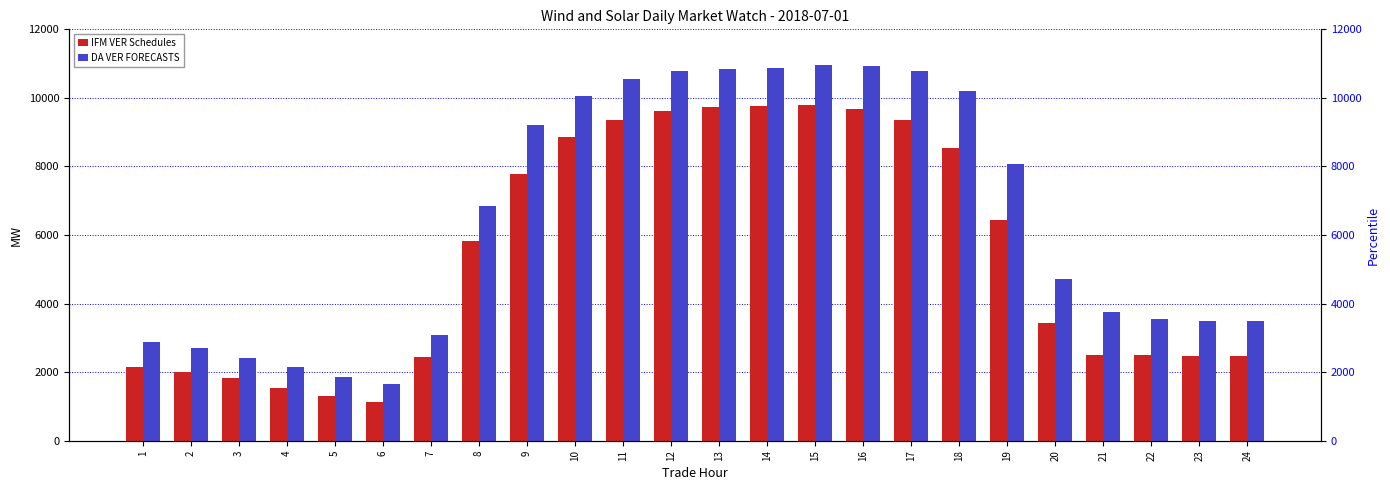

The value of IFM VER Schedules at 1 is 514.2. True or false?

False